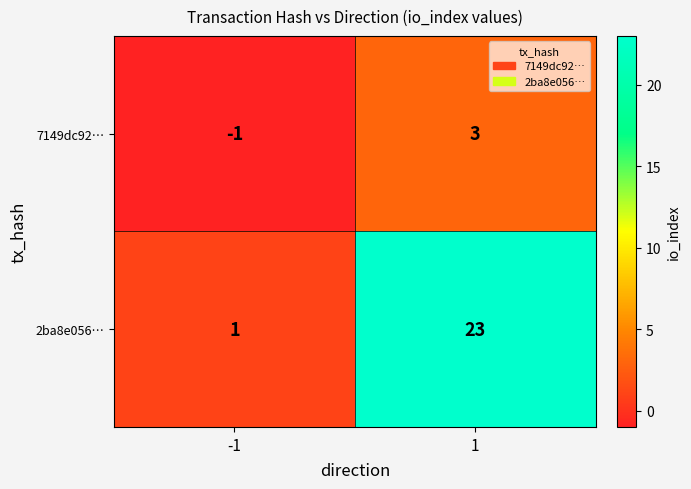

The 2ba8e056… series shows 2 at -1. True or false?

False